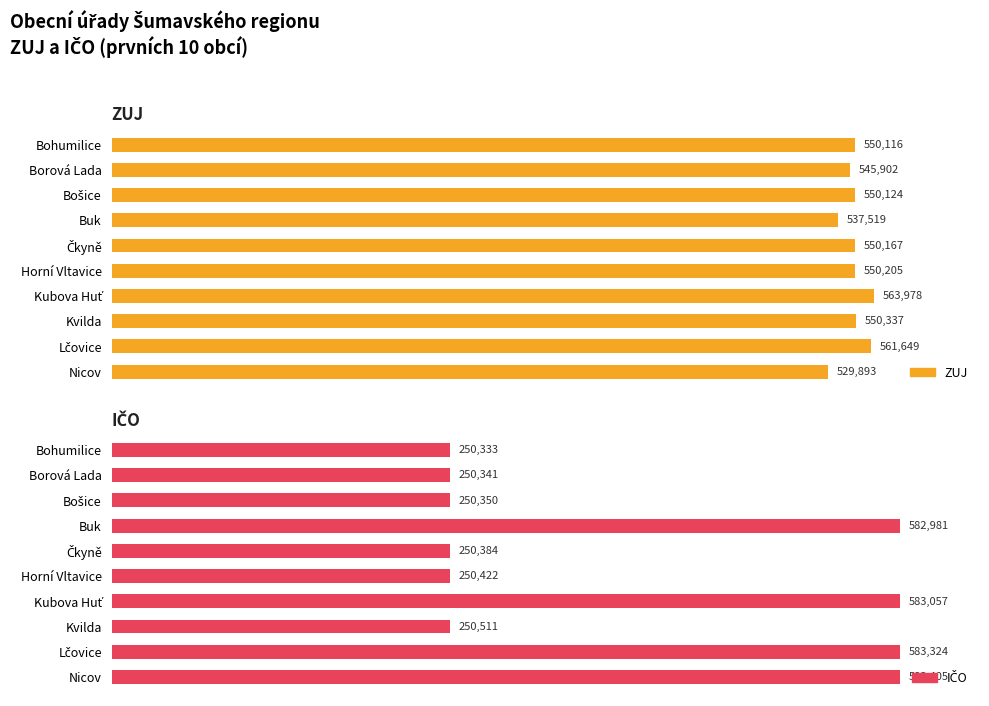

Between Čkyně and Horní Vltavice, which is larger?

Horní Vltavice